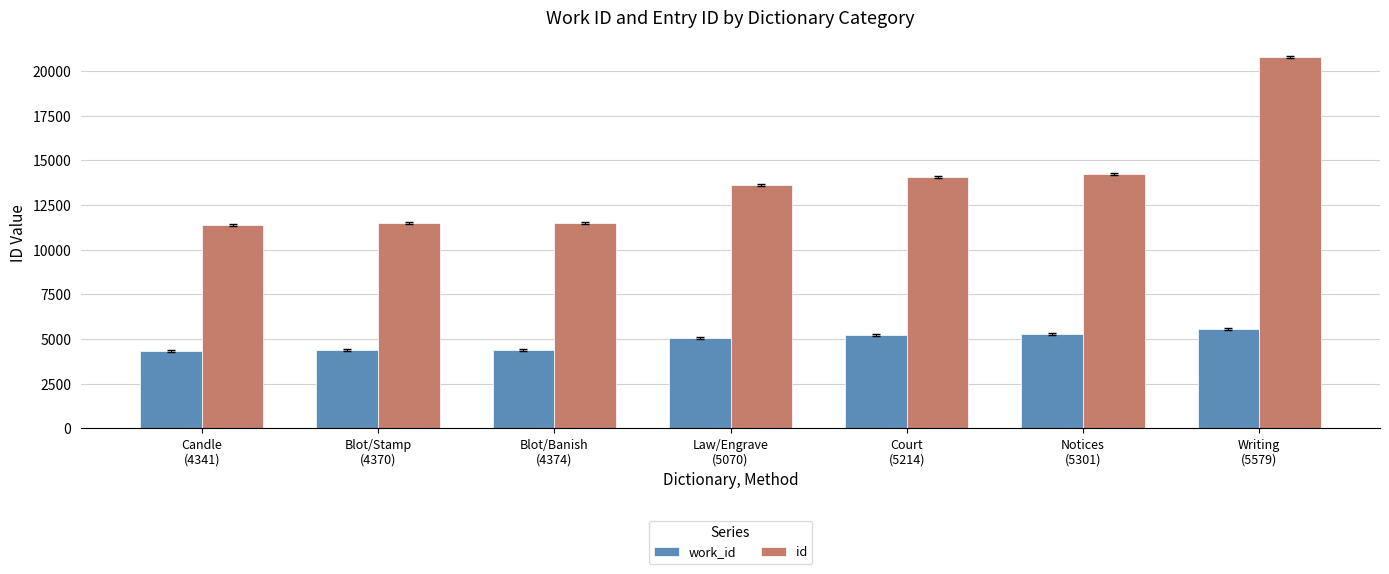

What are all the series names shown in the legend?

work_id, id